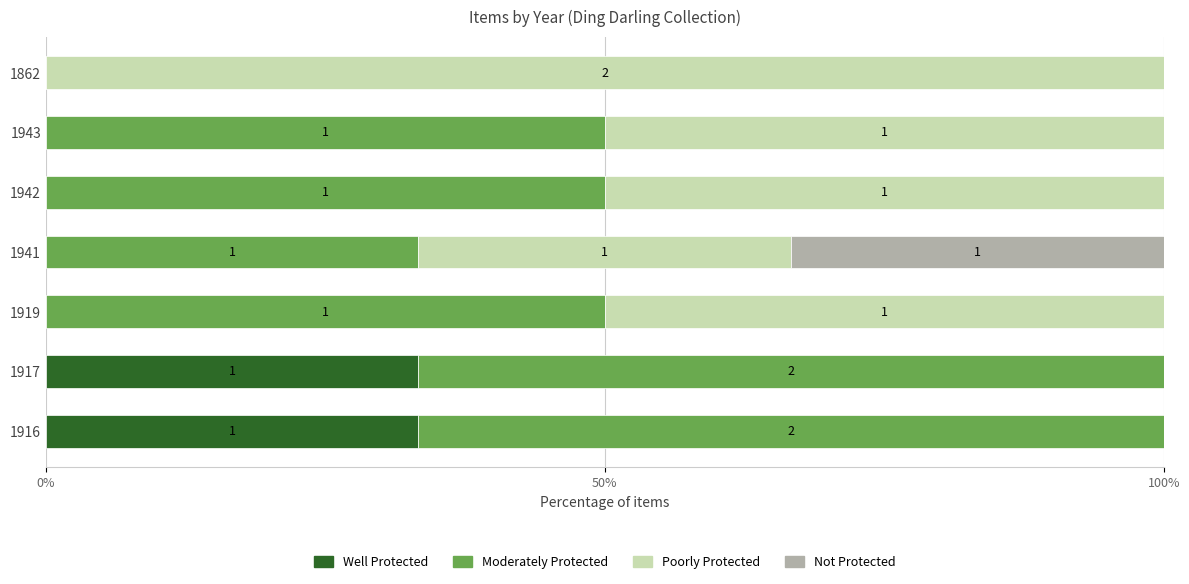

What are all the series names shown in the legend?

Well Protected, Moderately Protected, Poorly Protected, Not Protected